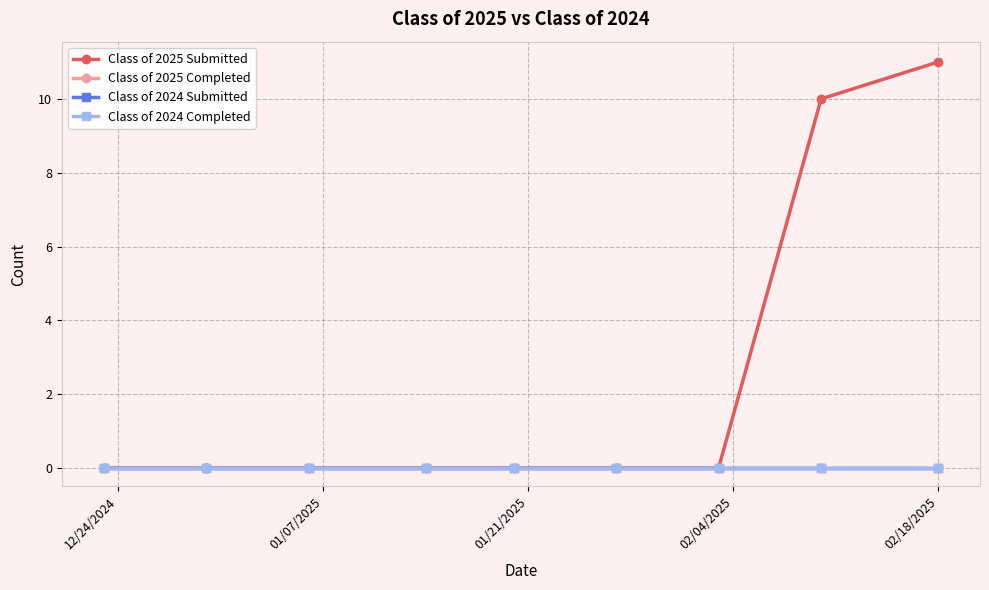

True or false: Class of 2025 Submitted and Class of 2025 Completed cross at least once.

False